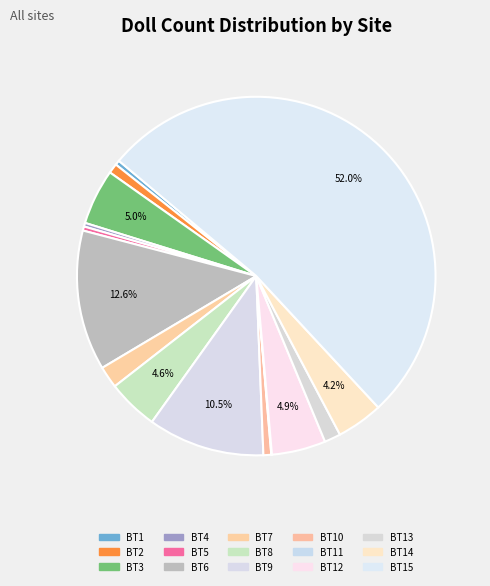

To the nearest percent, what percentage of the pie is BT12?

5%